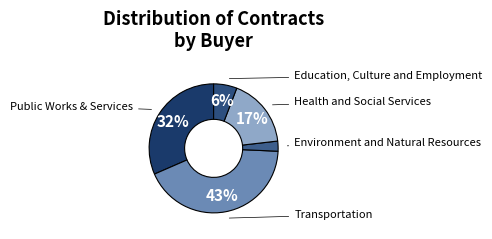

Is Transportation the majority of the pie?

No